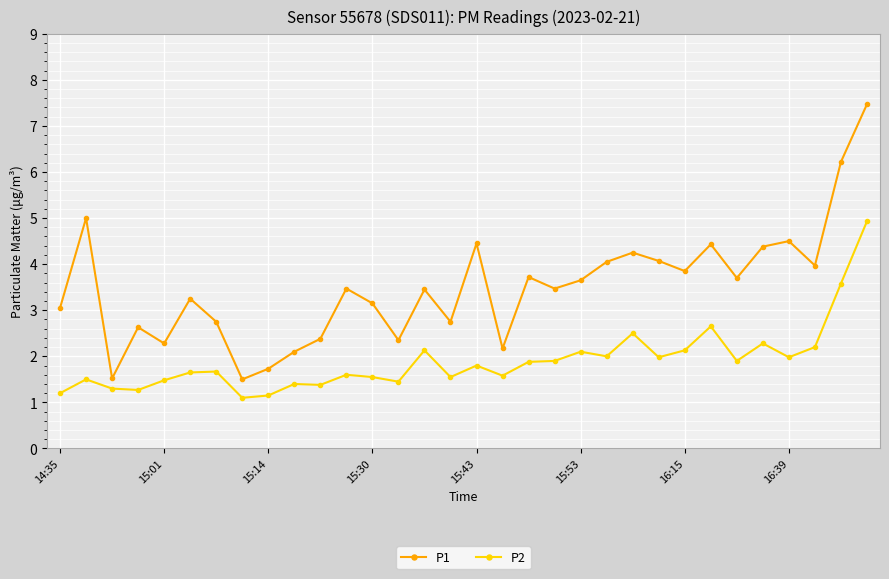

What is the maximum value for P1?

7.5